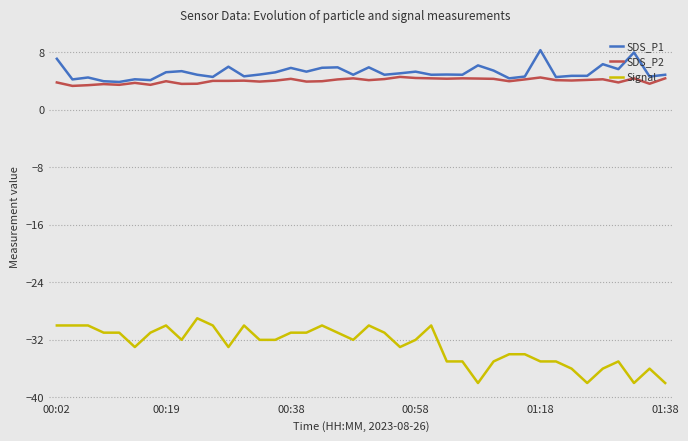

True or false: Signal has more than 1 points higher than both neighbors.

True